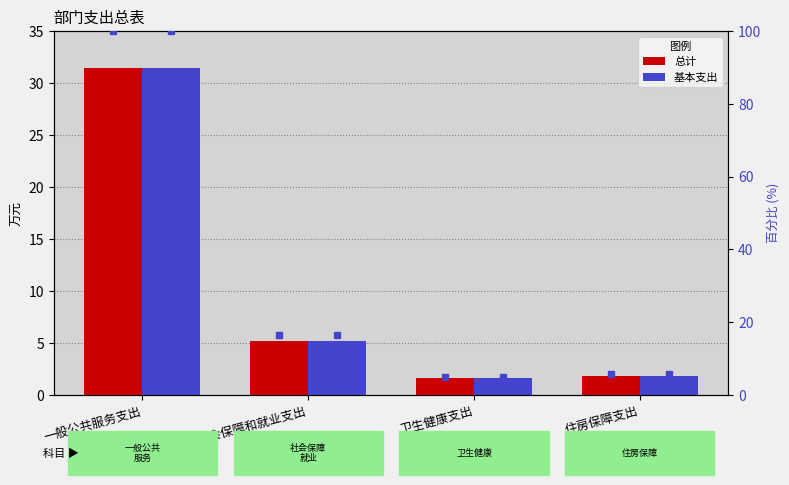

Is the value of 总计 at 社会保障和就业支出 greater than the value of 基本支出 at 一般公共服务支出?

No